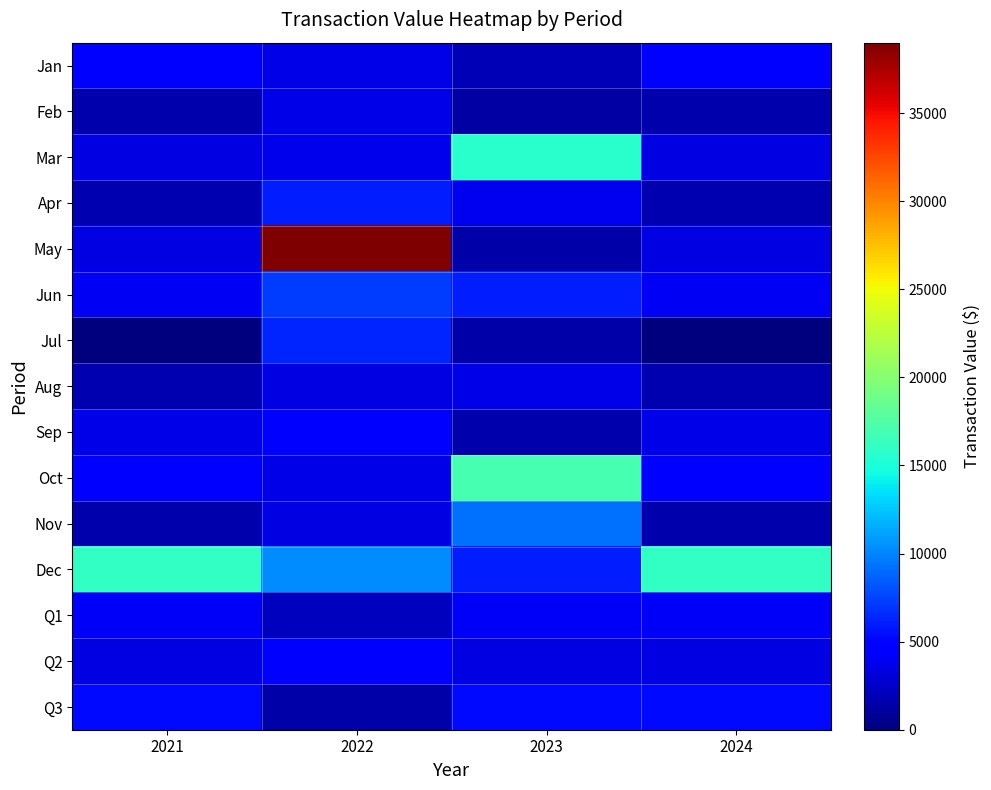

What is the total value across all series at 2023?

82116